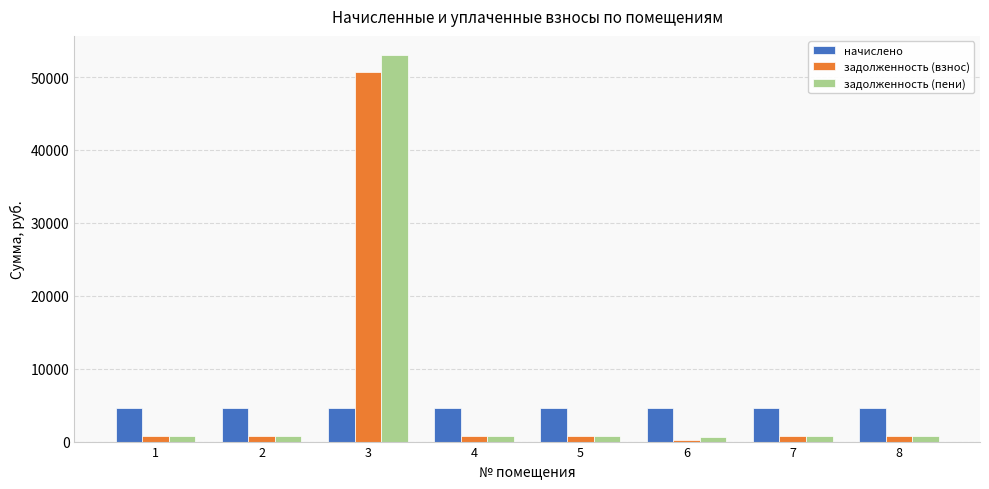

What is the greatest value displayed?

52999.5